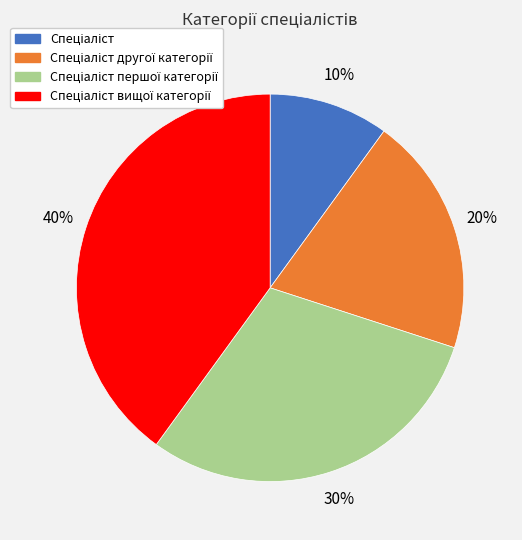

To the nearest percent, what is the difference between the largest and smallest slice percentages?

30%